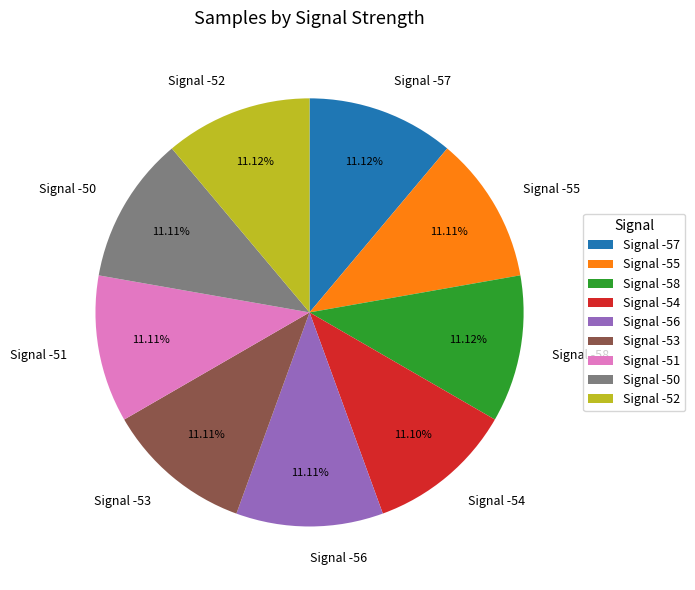

Do Signal -54 and Signal -53 together represent more than half of the pie?

No